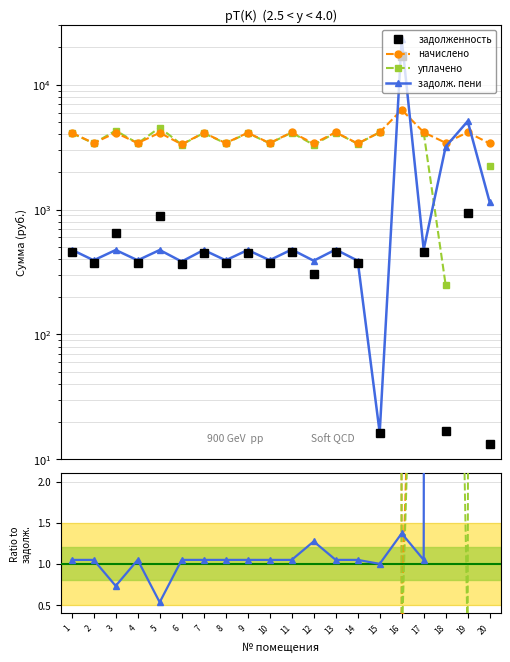

How many categories are shown in the chart?

20